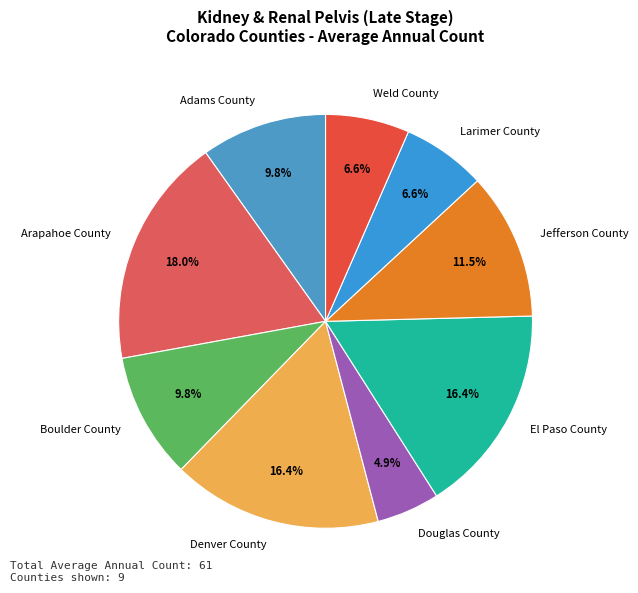

Which slice is the smallest?

Douglas County